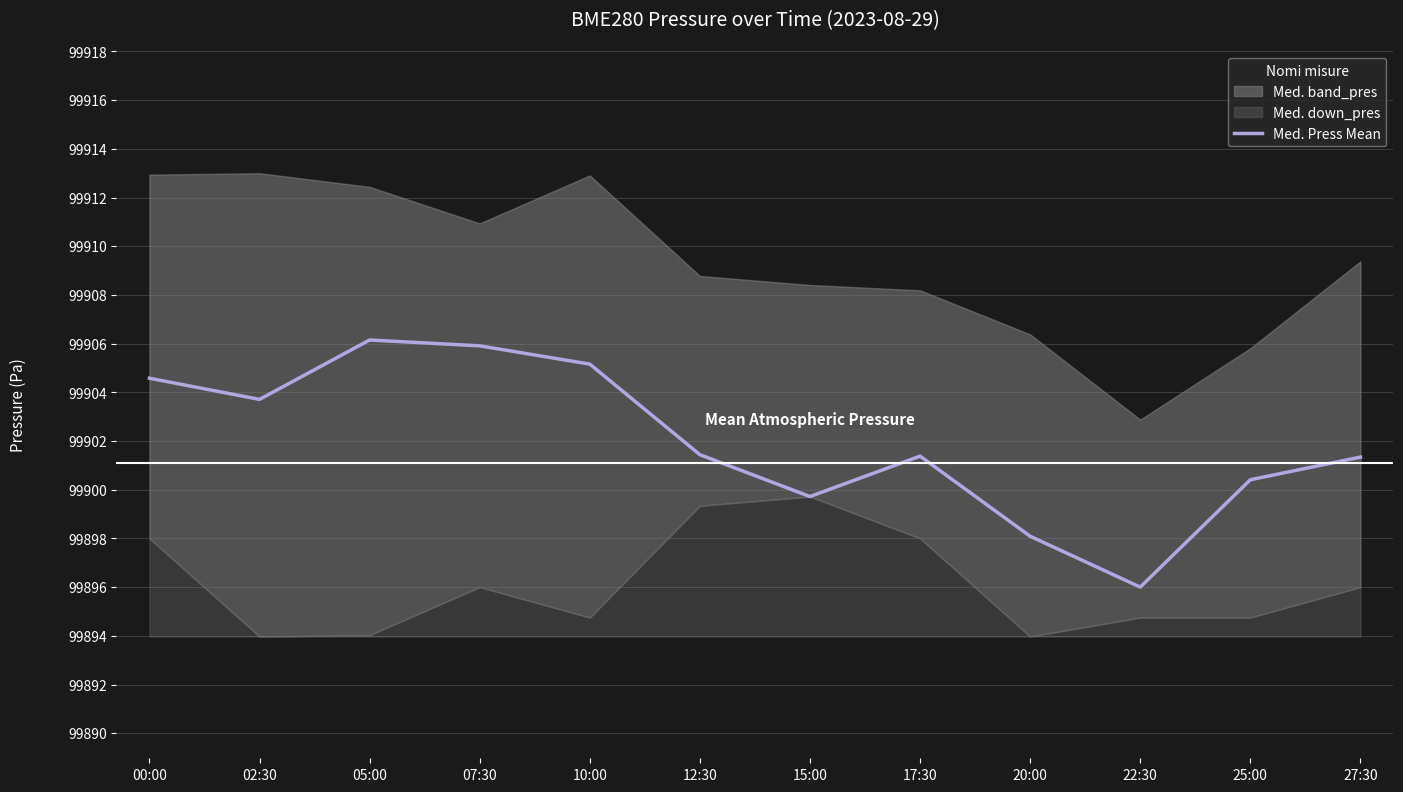

Which has a higher value, 20:00 or 22:30?

20:00